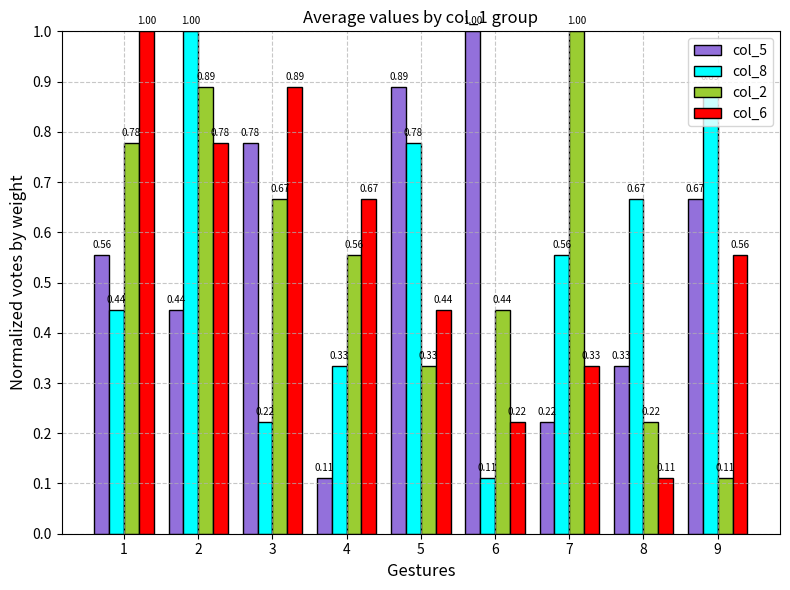

Which series changed the most between 1 and 5?

col_6